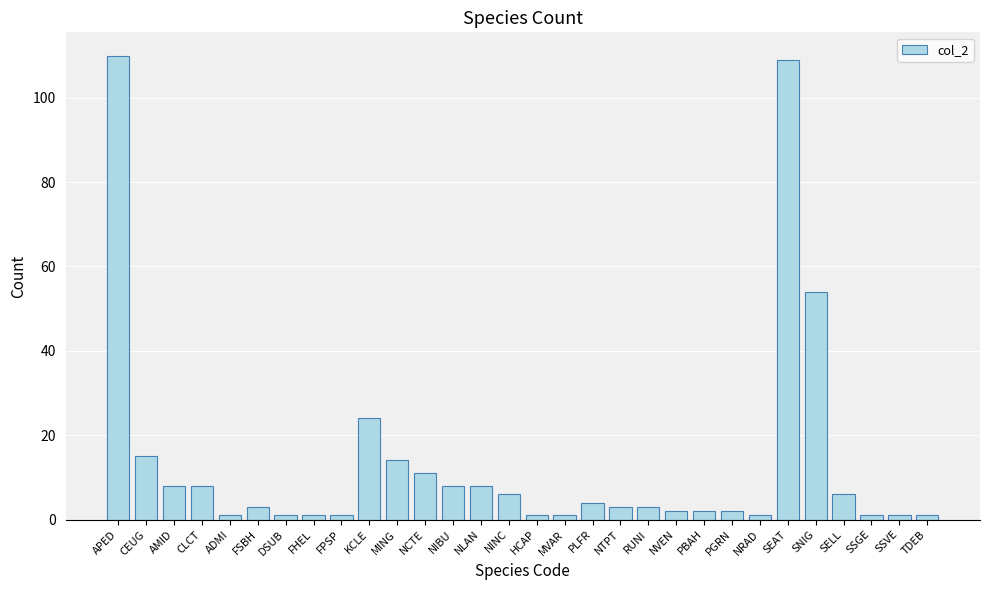

What is the smallest value displayed?

1